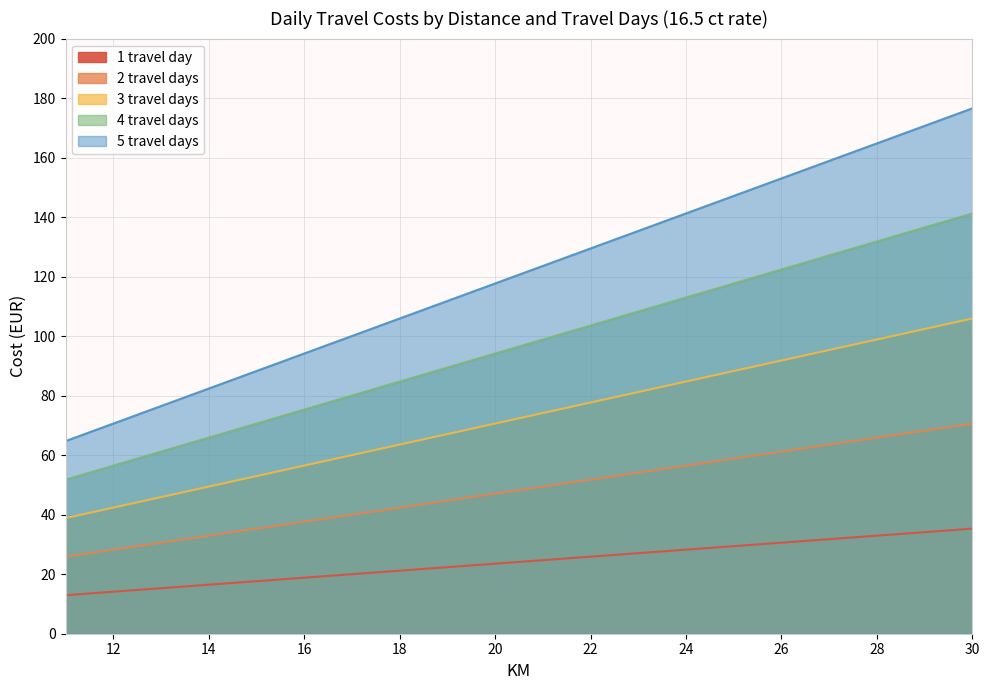

Which category has the highest value in the 3 travel days series?

30